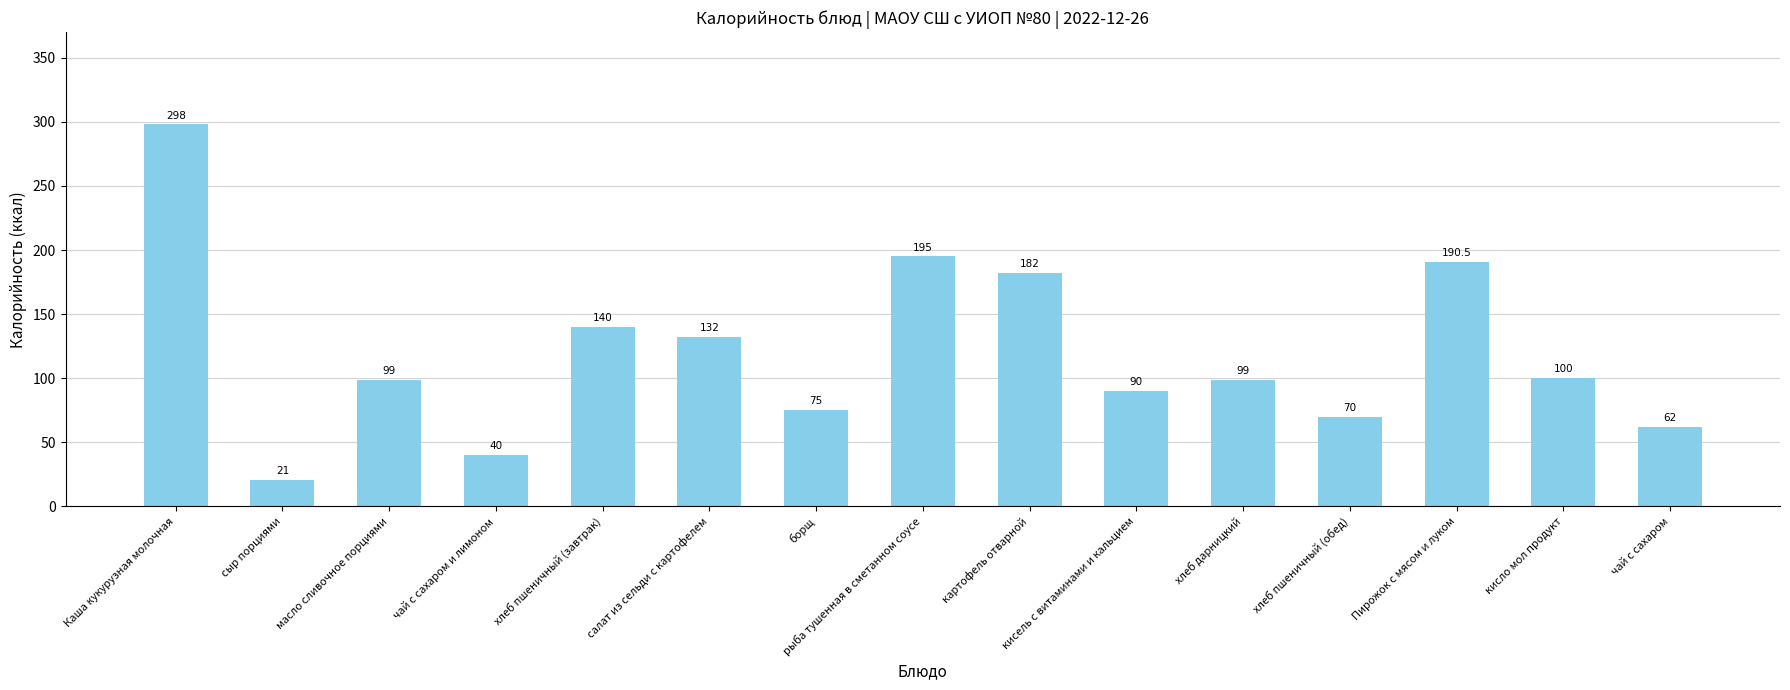

Are the bars grouped side by side (vs. stacked)?

No